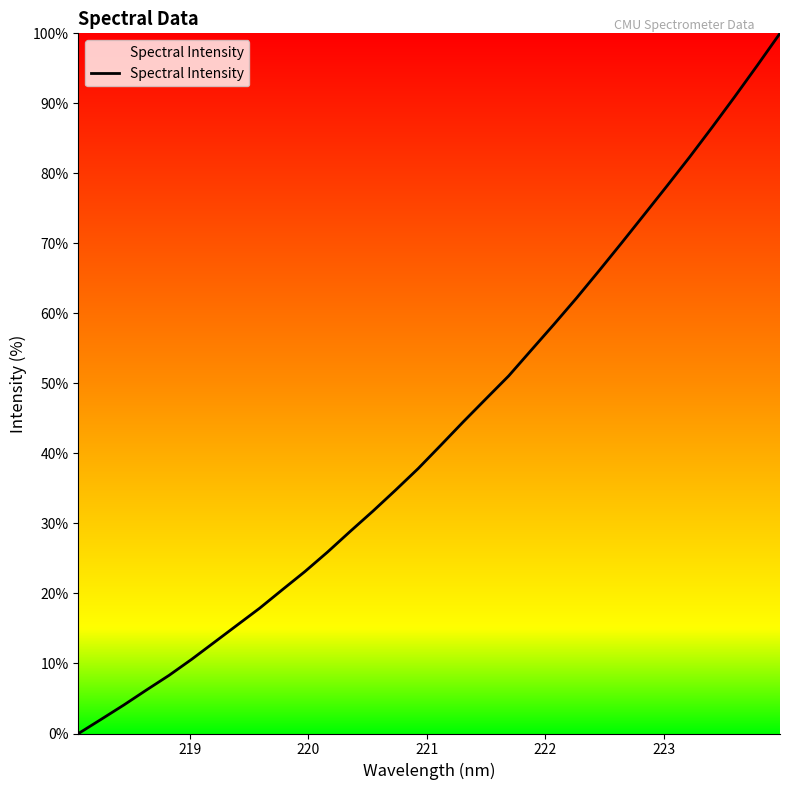

What is the difference between the maximum and minimum values?

100.0